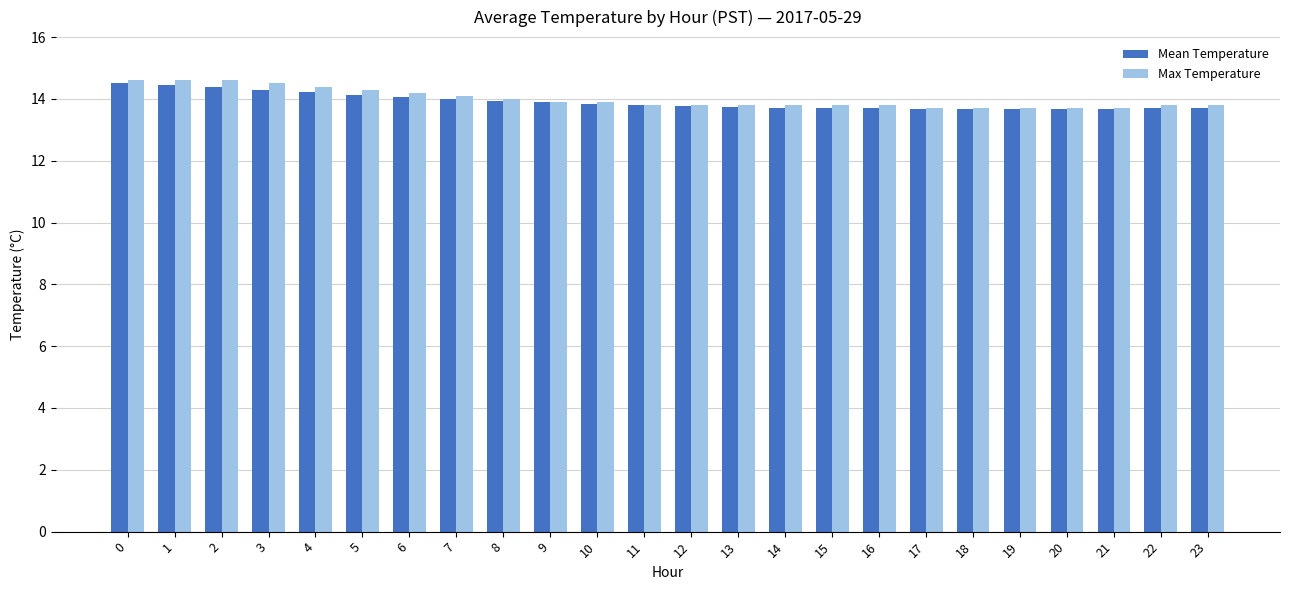

Between 1 and 22, which series saw the biggest shift?

Max Temperature